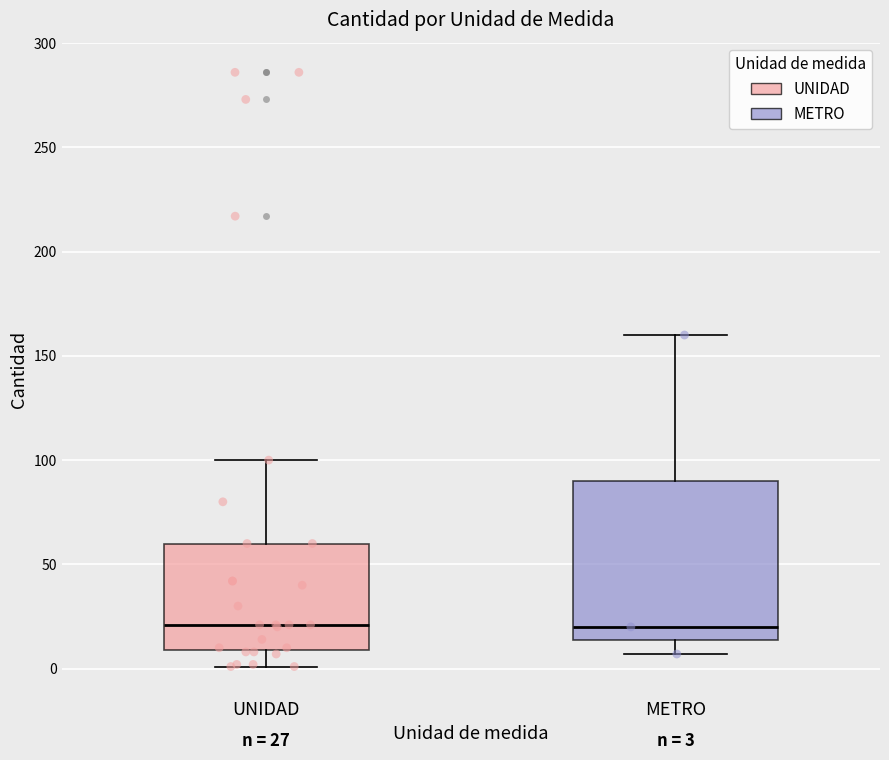

Comparing the boxes themselves (not the whiskers), which one is the tallest?

METRO